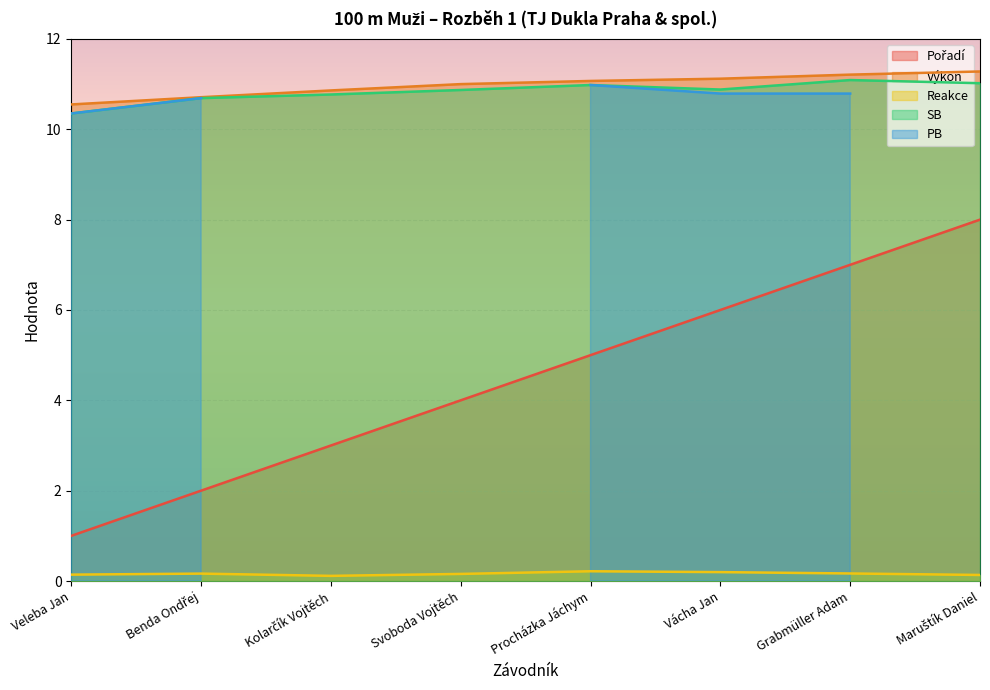

What is the sum of the Reakce values at Veleba Jan and Svoboda Vojtěch?

0.3